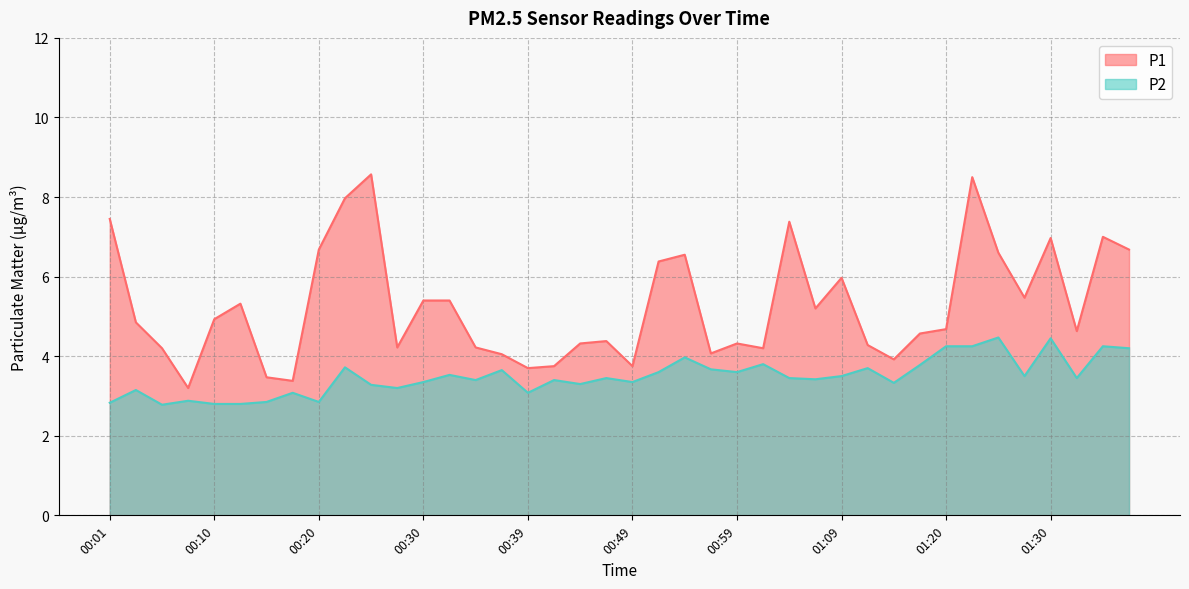

Rank the series by their average value, from lowest to highest.

P2, P1